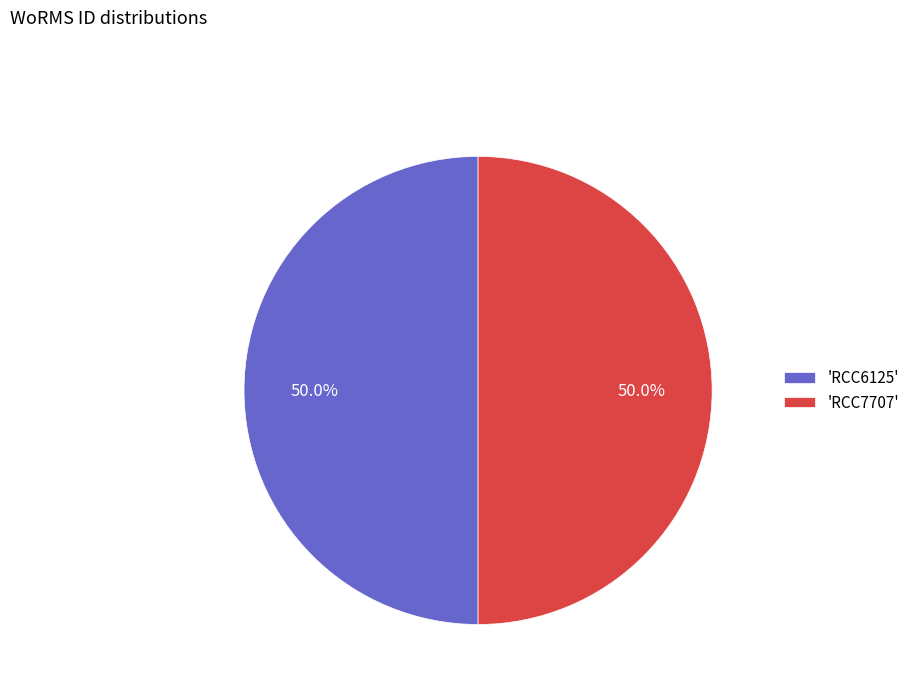

How many slices are in this pie chart?

2